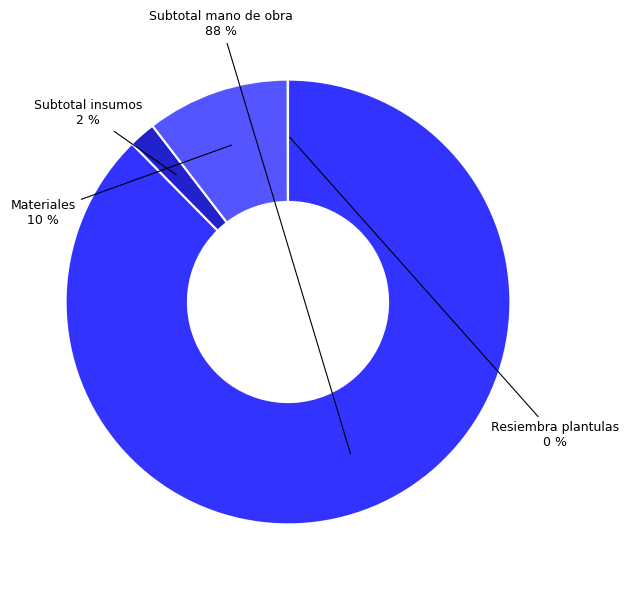

To the nearest percent, what is the difference between the largest and smallest slice percentages?

88%